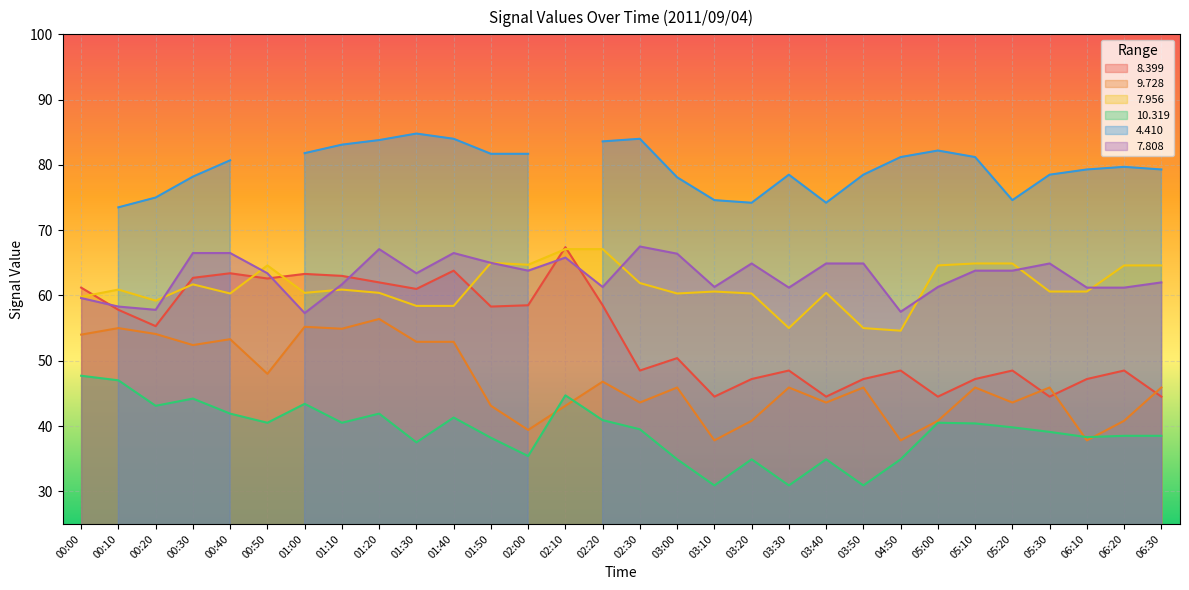

How many intersections are there between   7.808 and   8.399?

5